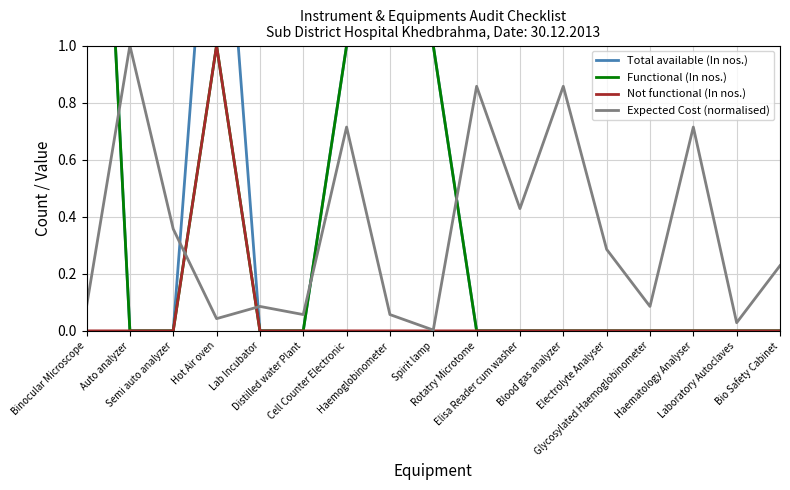

Where is the first local maximum for Functional (In nos.)?

Hot Air oven